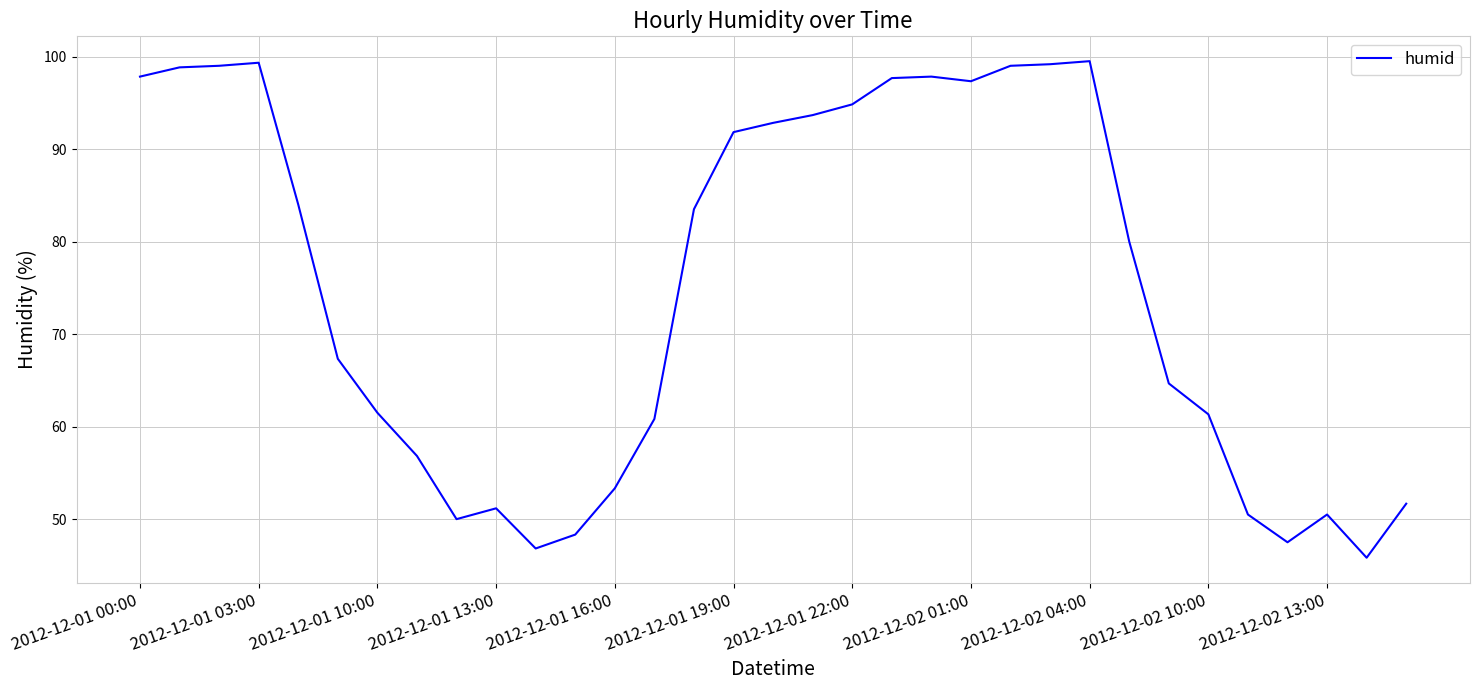

What is the minimum value shown in the chart?

45.8